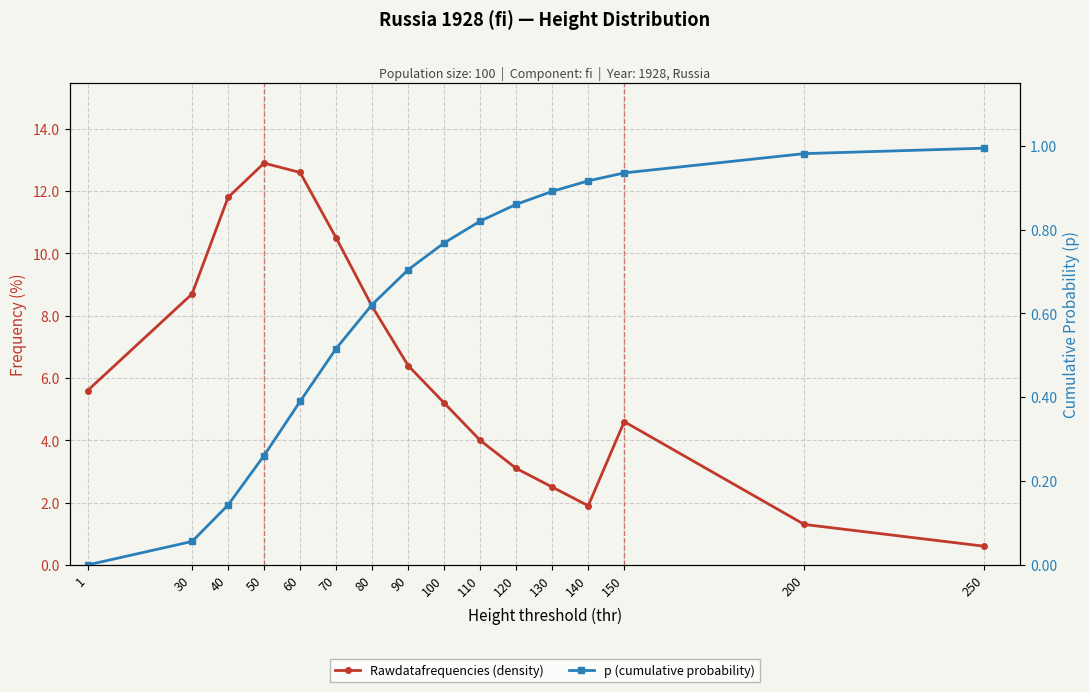

Rank the categories by Rawdatafrequencies (density) value from highest to lowest.

50, 60, 40, 70, 30, 80, 90, 1, 100, 150, 110, 120, 130, 140, 200, 250